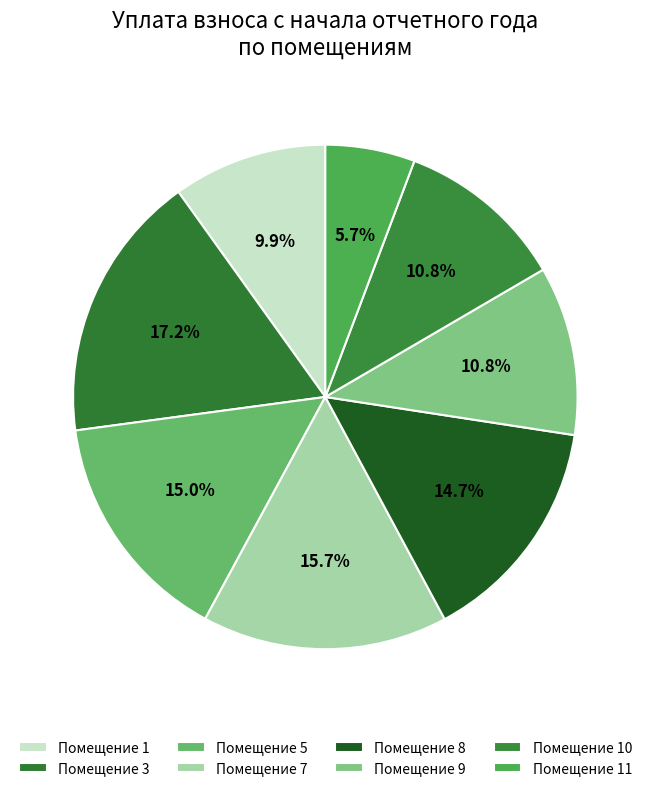

How many segments does this pie chart have?

8